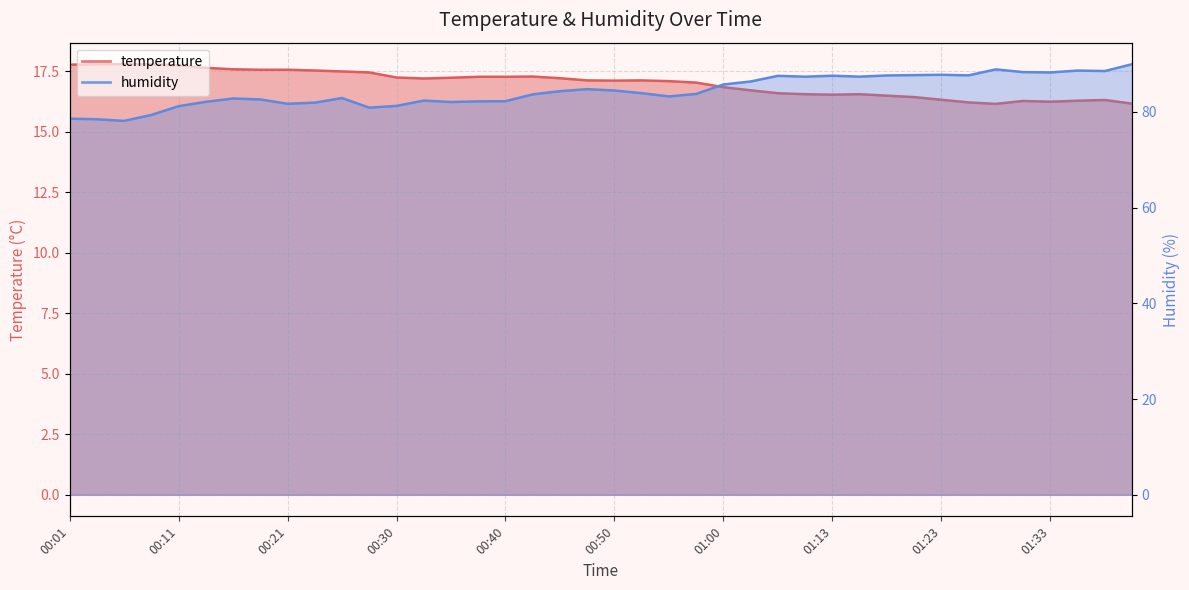

What position from the left is 01:36?

38